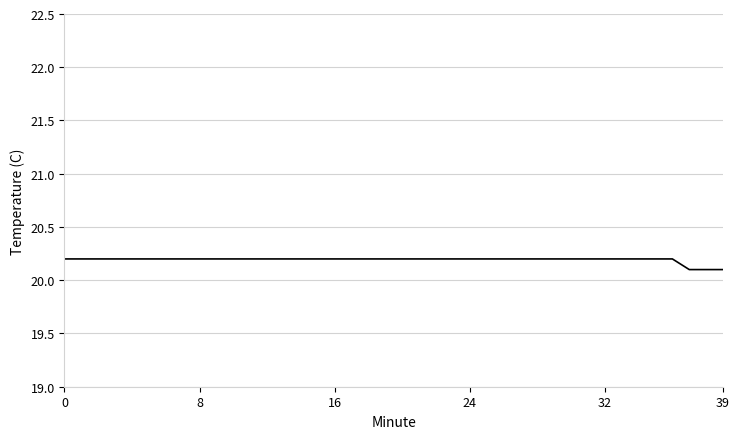

What is the minimum value shown in the chart?

20.1